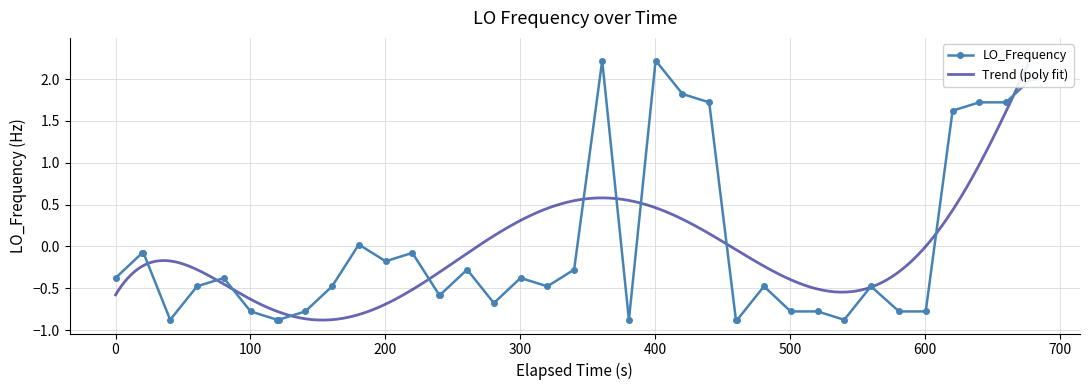

True or false: LO_Frequency has more than 0 interior local peaks.

True